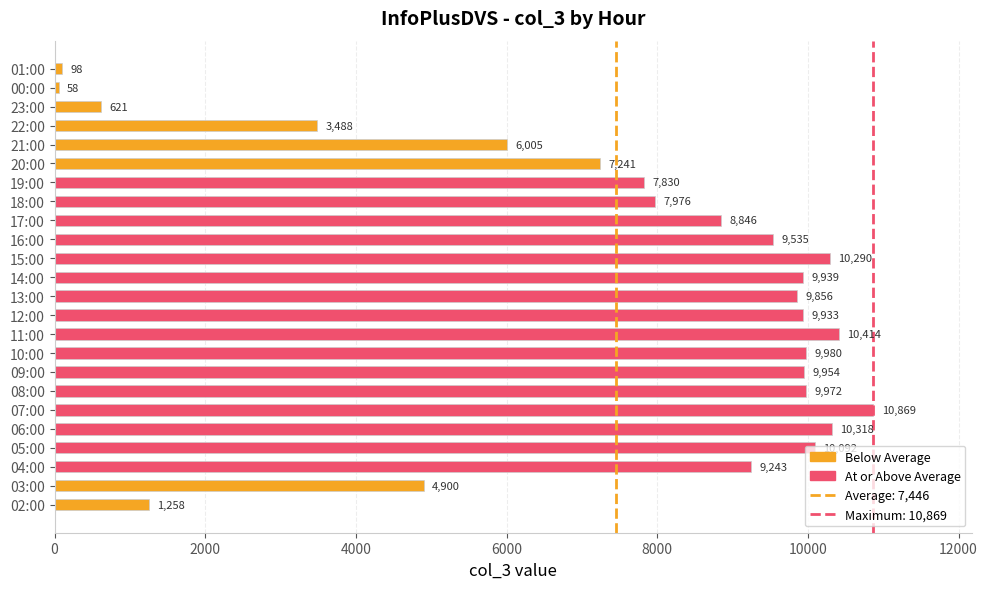

What is the sum of all values?

178716